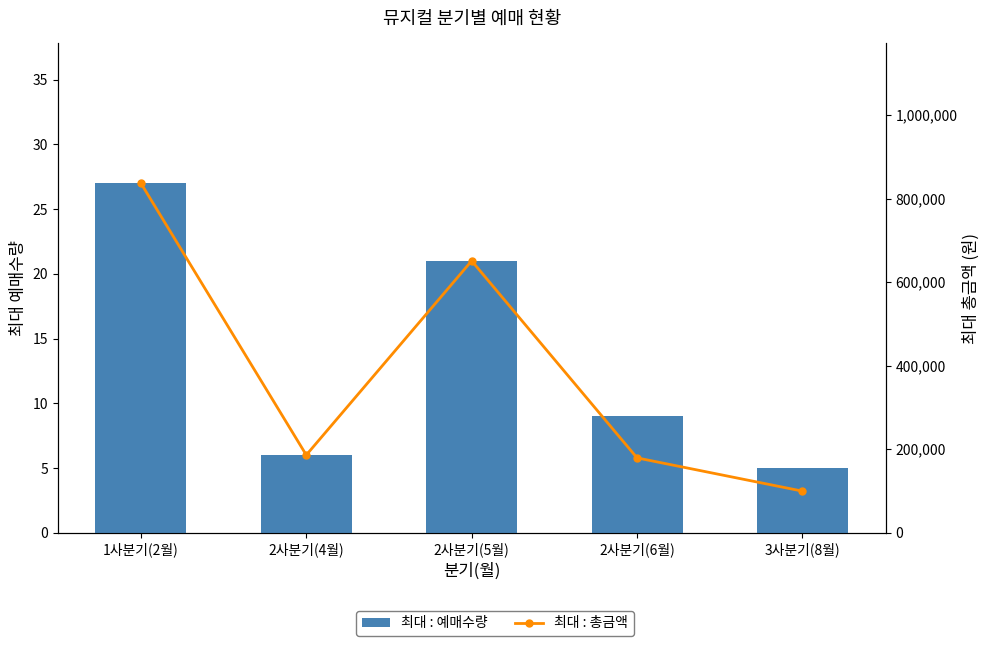

True or false: 최대 : 총금액 has a value of 837000 at 1사분기(2월).

True